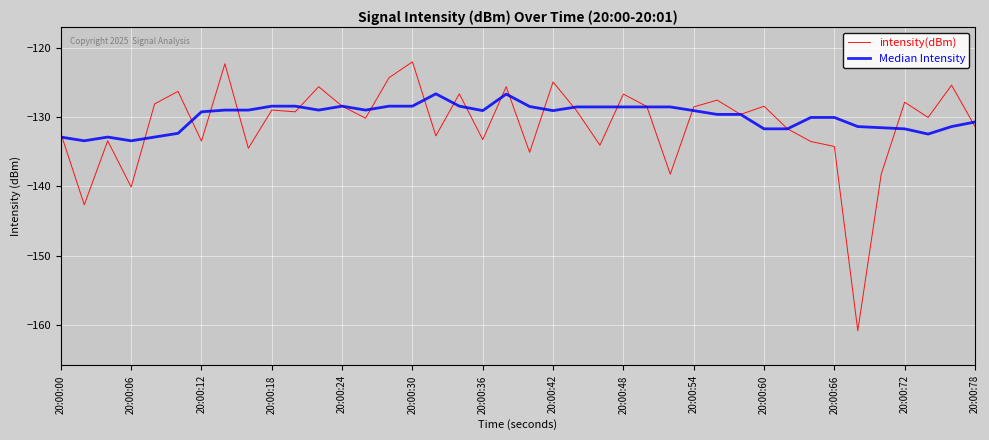

What are all the series names shown in the legend?

intensity(dBm), Median Intensity